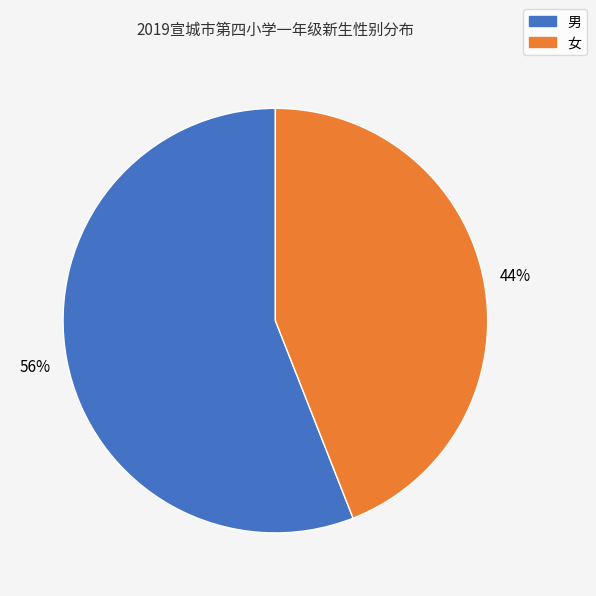

Count the number of slices in the pie.

2